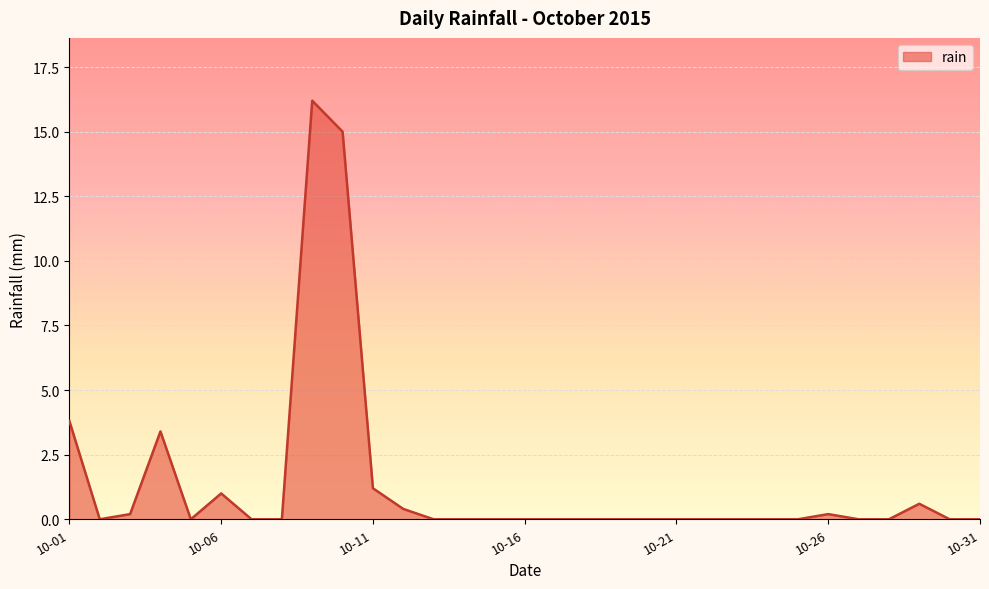

What is the maximum value shown in the chart?

16.2